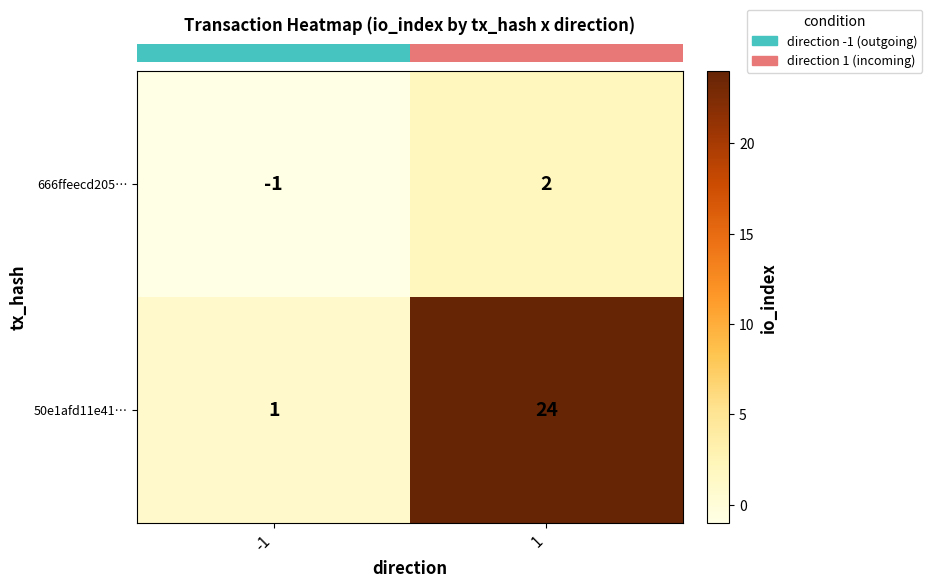

True or false: 50e1afd11e41… has a value of 24 at 1.

True